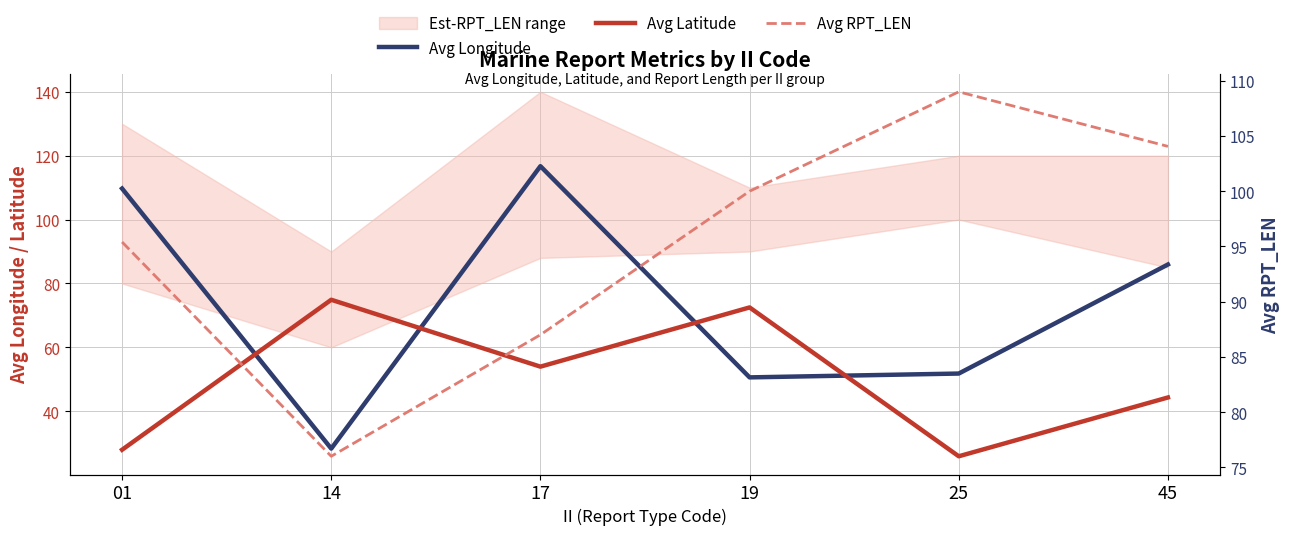

Reading right to left, extract all data points from this chart.

Avg Longitude: 45=85.9	25=51.8	19=50.6	17=116.7	14=28.3	01=109.7
Avg Latitude: 45=44.3	25=25.9	19=72.5	17=54.0	14=74.9	01=27.9
Avg RPT_LEN: 45=104.1	25=109.0	19=100.0	17=87.0	14=76.0	01=95.4